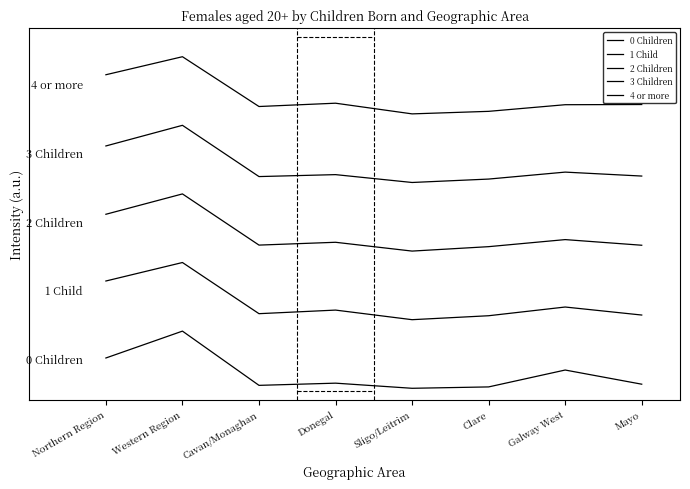

Reading left to right, what are all the values shown in this chart?

0 Children: Northern Region=0.5	Western Region=1.0	Cavan/Monaghan=0.1	Donegal=0.1	Sligo/Leitrim=0.0	Clare=0.0	Galway West=0.3	Mayo=0.1
1 Child: Northern Region=1.9	Western Region=2.2	Cavan/Monaghan=1.3	Donegal=1.4	Sligo/Leitrim=1.2	Clare=1.3	Galway West=1.4	Mayo=1.3
2 Children: Northern Region=3.0	Western Region=3.4	Cavan/Monaghan=2.5	Donegal=2.6	Sligo/Leitrim=2.4	Clare=2.5	Galway West=2.6	Mayo=2.5
3 Children: Northern Region=4.2	Western Region=4.6	Cavan/Monaghan=3.7	Donegal=3.7	Sligo/Leitrim=3.6	Clare=3.7	Galway West=3.8	Mayo=3.7
4 or more: Northern Region=5.5	Western Region=5.8	Cavan/Monaghan=4.9	Donegal=5.0	Sligo/Leitrim=4.8	Clare=4.8	Galway West=5.0	Mayo=5.0